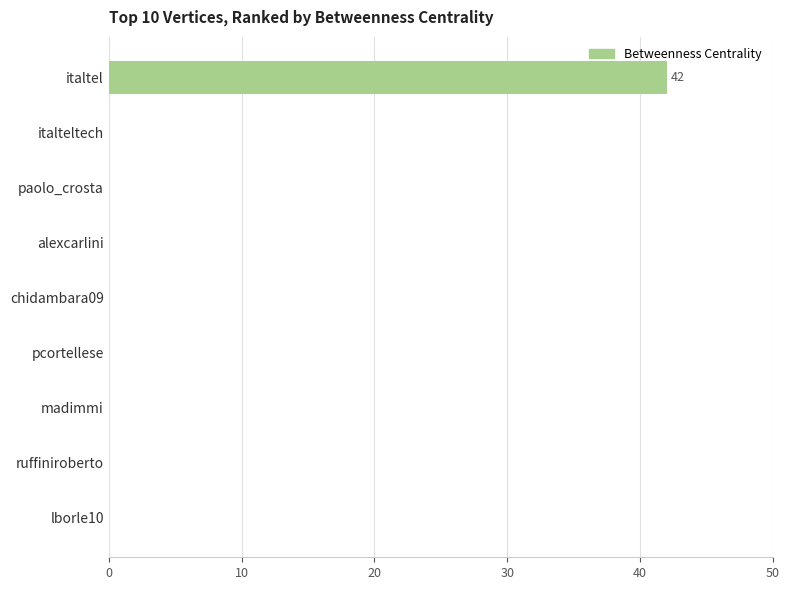

Reading bottom to top, what are all the values shown in this chart?

lborle10=0	ruffiniroberto=0	madimmi=0	pcortellese=0	chidambara09=0	alexcarlini=0	paolo_crosta=0	italteltech=0	italtel=42